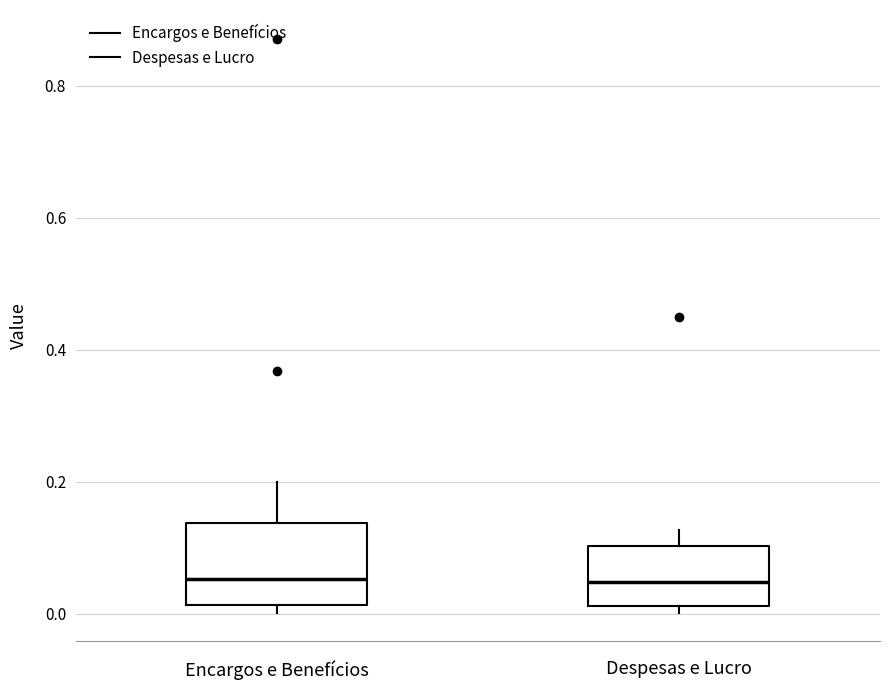

Reading left to right, transcribe this box plot: for each box, give where its median line is, the range the box spans, and where its two whiskers end, as read against the y-axis. The values are not printed on the chart, so give them approximately, as read against the axis.

Encargos e Benefícios: median 0.06, box 0.02 to 0.14, whiskers 0.00 to 0.20
Despesas e Lucro: median 0.04, box 0.02 to 0.10, whiskers 0.00 to 0.12